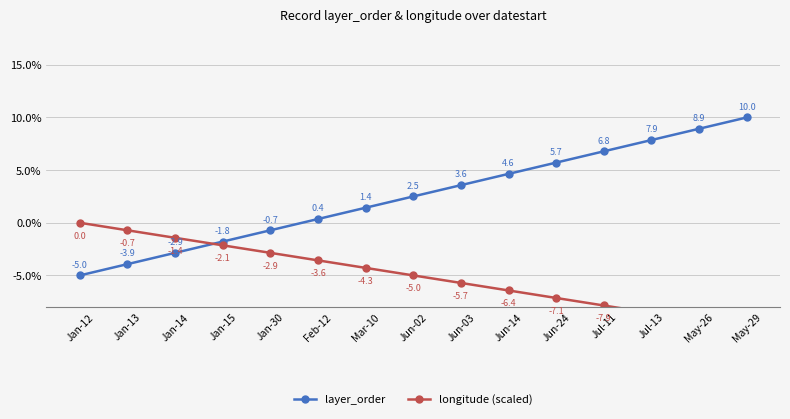

Between which two adjacent categories do layer_order and longitude (scaled) first intersect?

Jan-14 and Jan-15